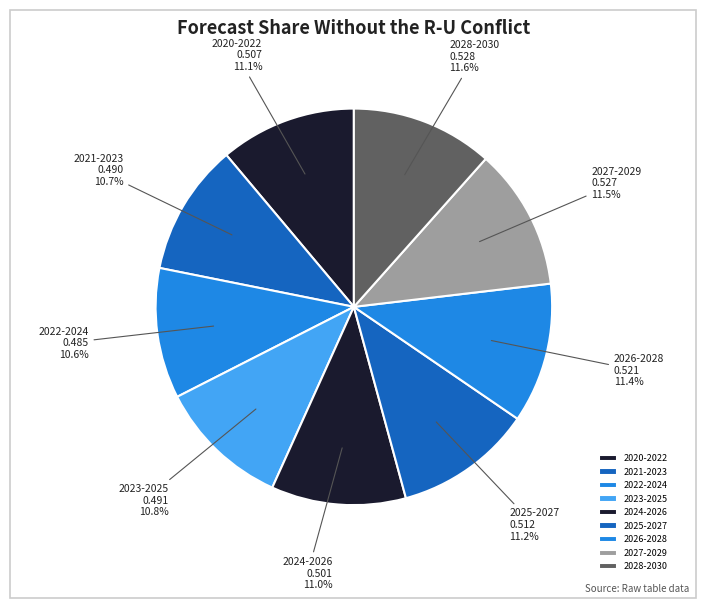

Is it true that 2028-2030 is 2% of the pie?

False